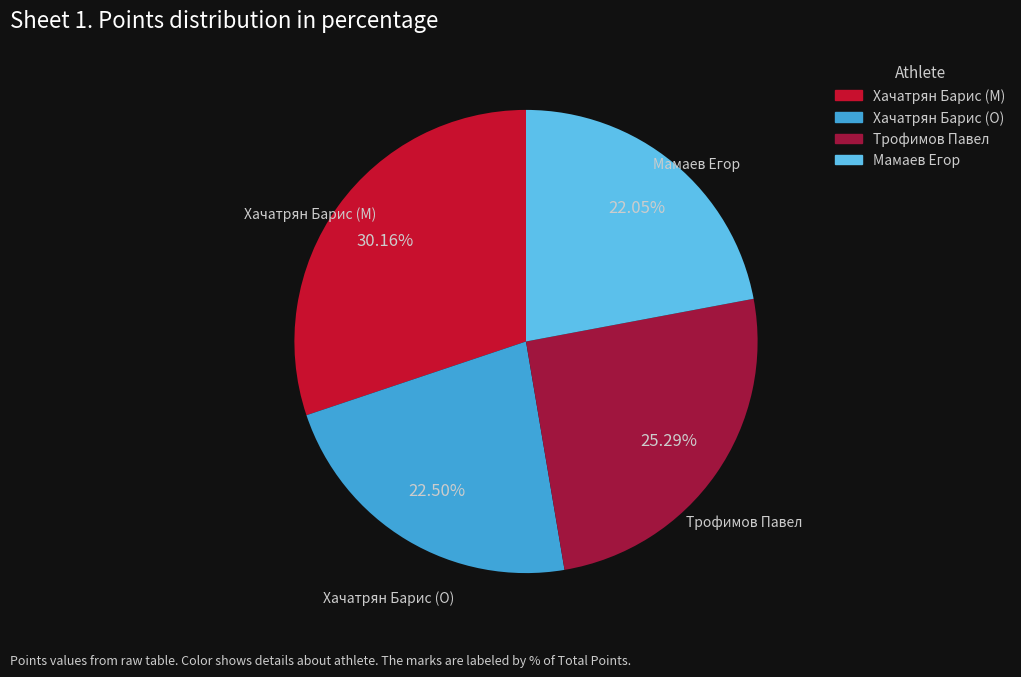

The Хачатрян Барис (M) slice represents 30% of the pie. True or false?

True